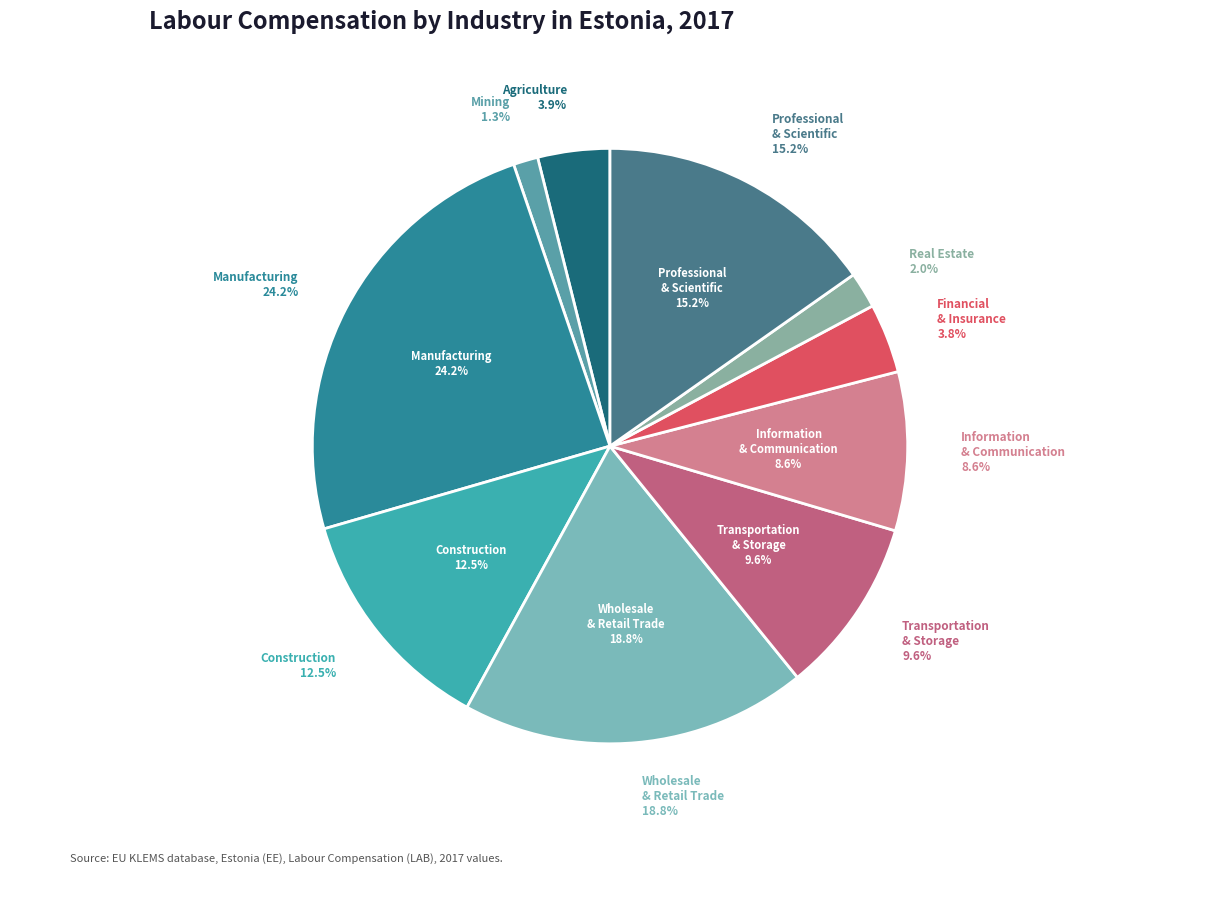

To the nearest percent, what portion does Agriculture, forestry and fishing represent?

4%